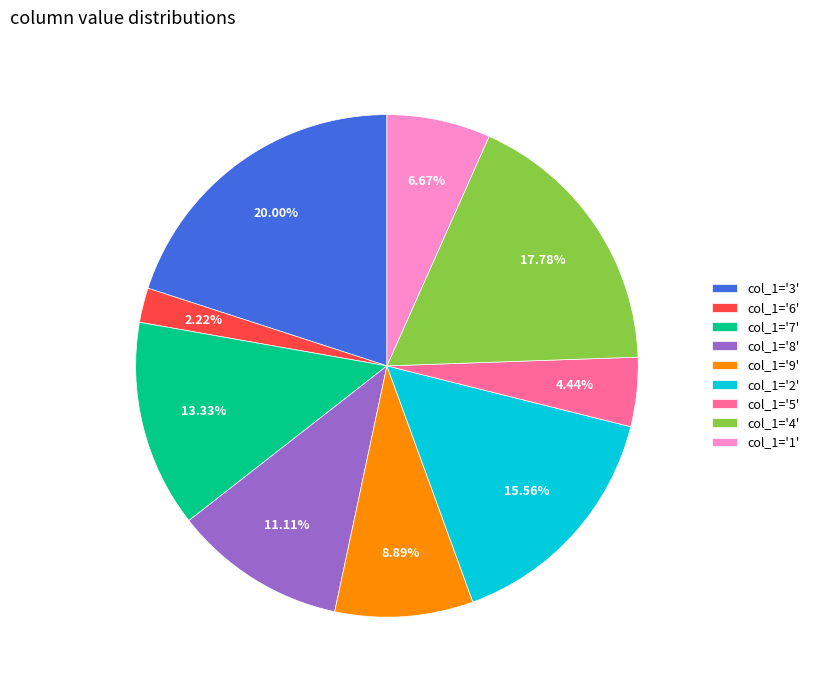

Rank the categories by value from highest to lowest.

col_1='3', col_1='4', col_1='2', col_1='7', col_1='8', col_1='9', col_1='1', col_1='5', col_1='6'